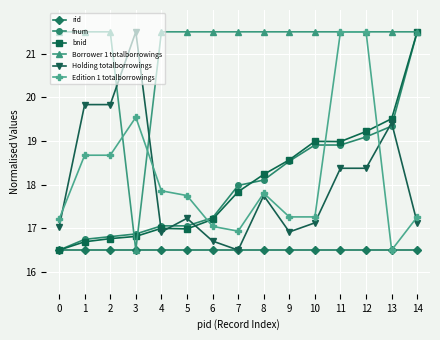

What is the average value of the rid series?

16.5